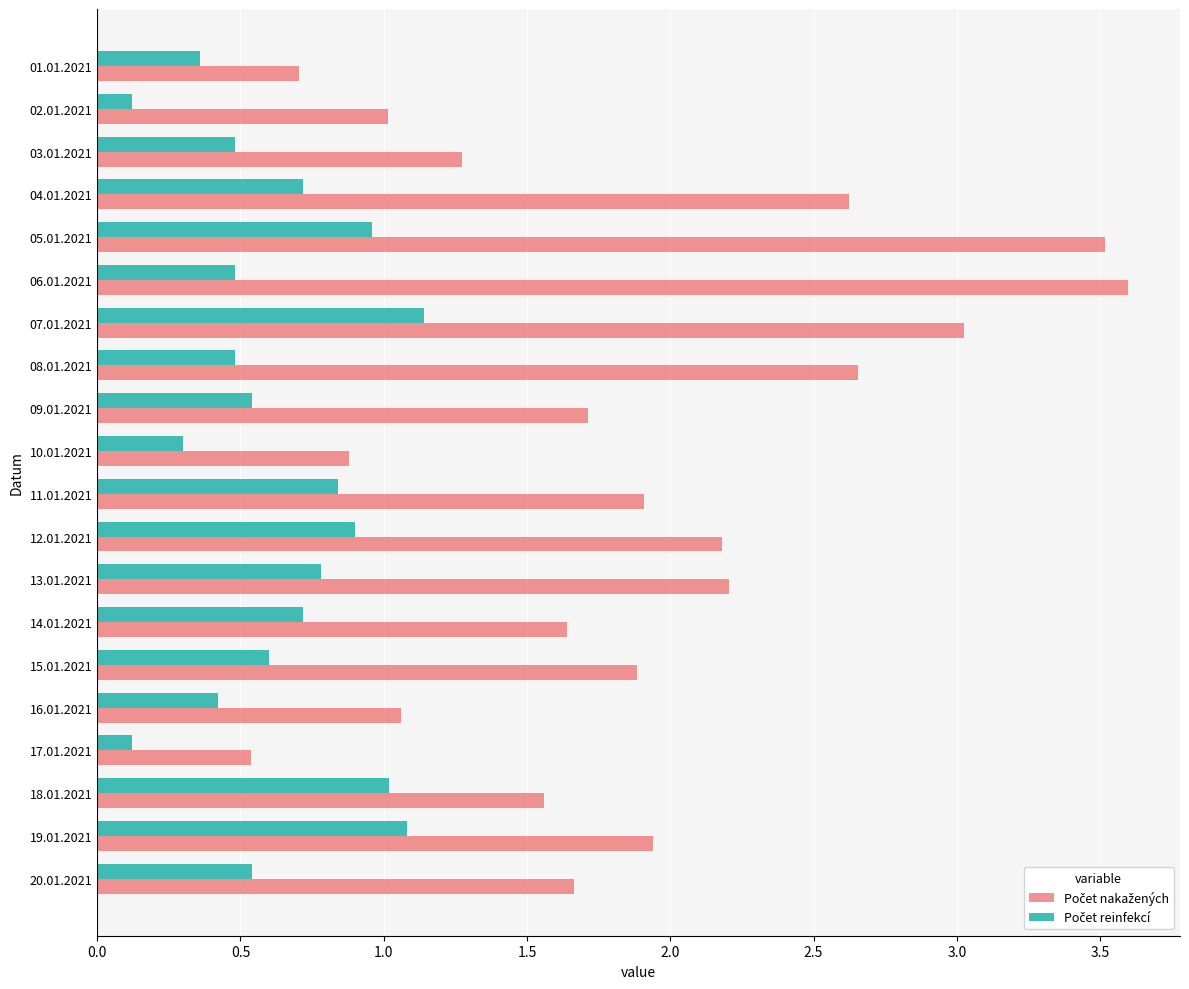

What is the spread (max minus min) of values at 14.01.2021?

0.9